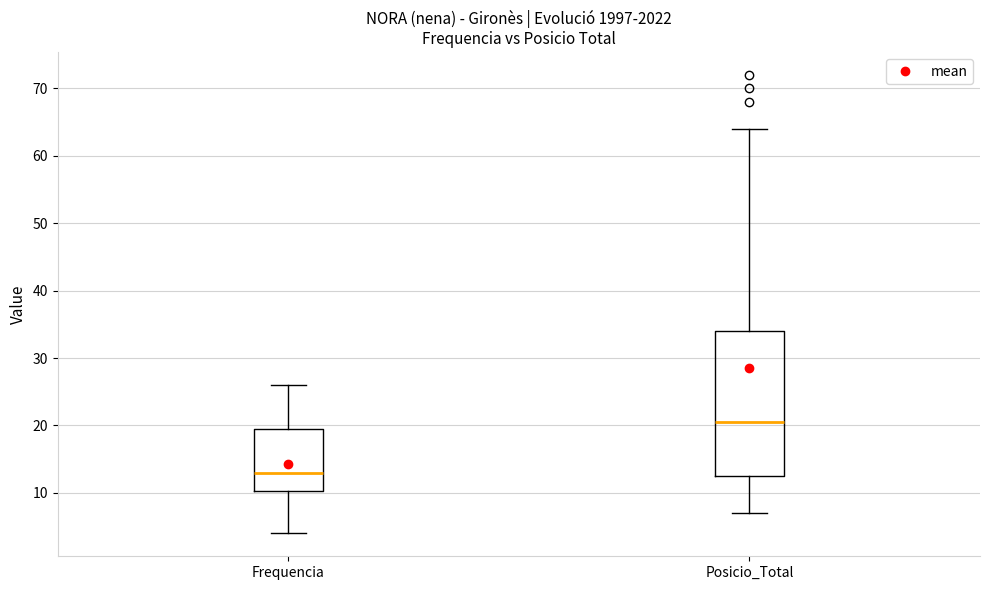

Which box has the highest median line?

Posicio_Total